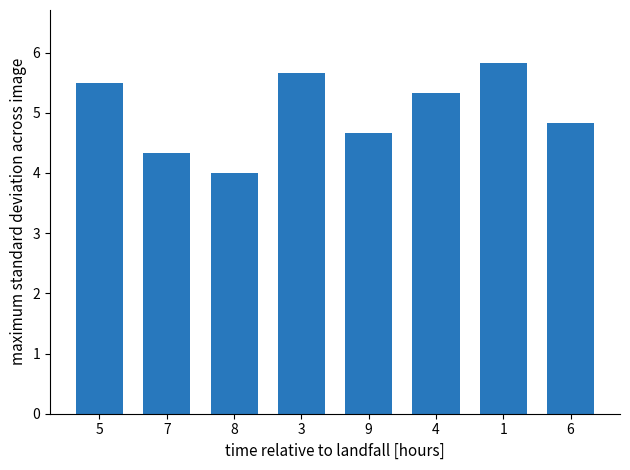

The value at 8 is 4.0. True or false?

True